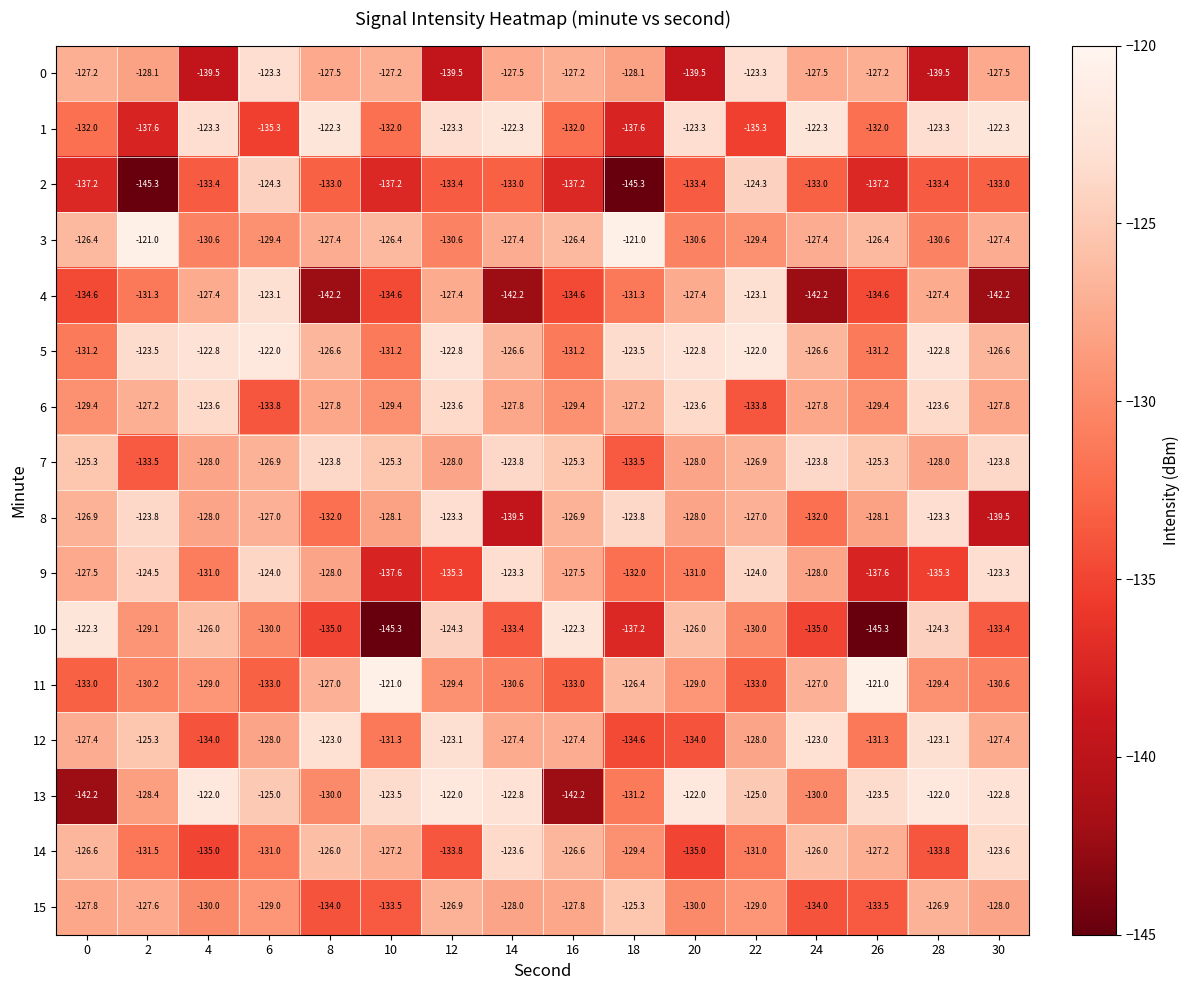

True or false: 5 has a value of -209.3 at 18.

False